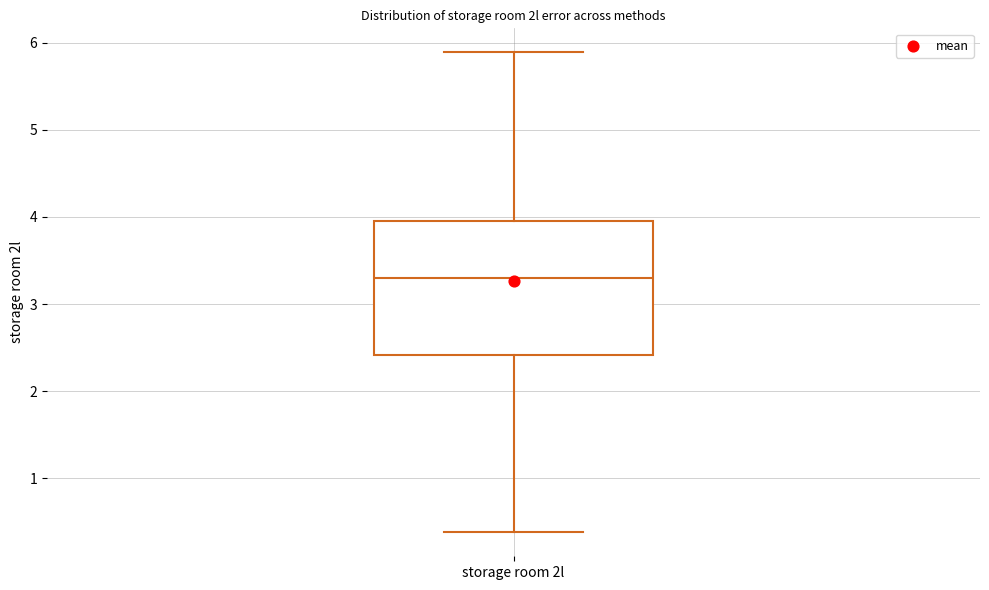

Where is the upper edge of the box for storage room 2l on the y-axis? The values are not printed on the chart, so give them approximately, as read against the axis.

4.0